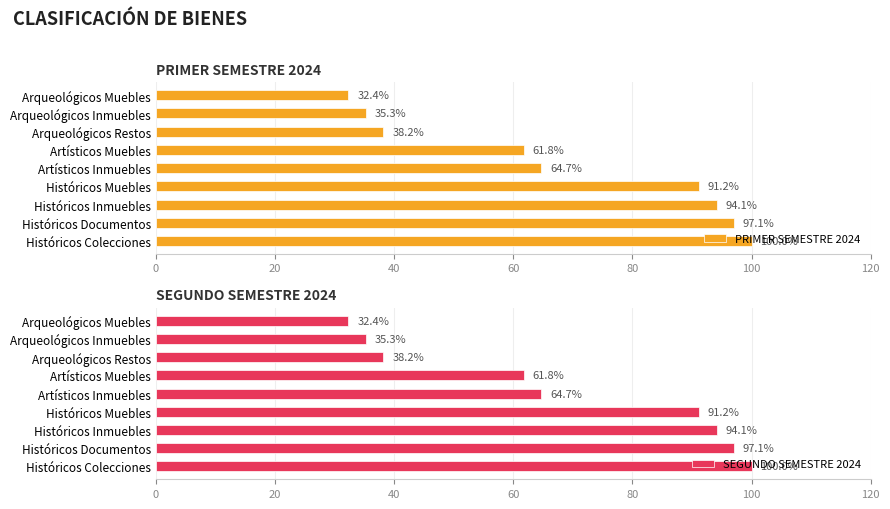

True or false: PRIMER SEMESTRE 2024 has a value of 9.1 at Arqueológicos Inmuebles.

False